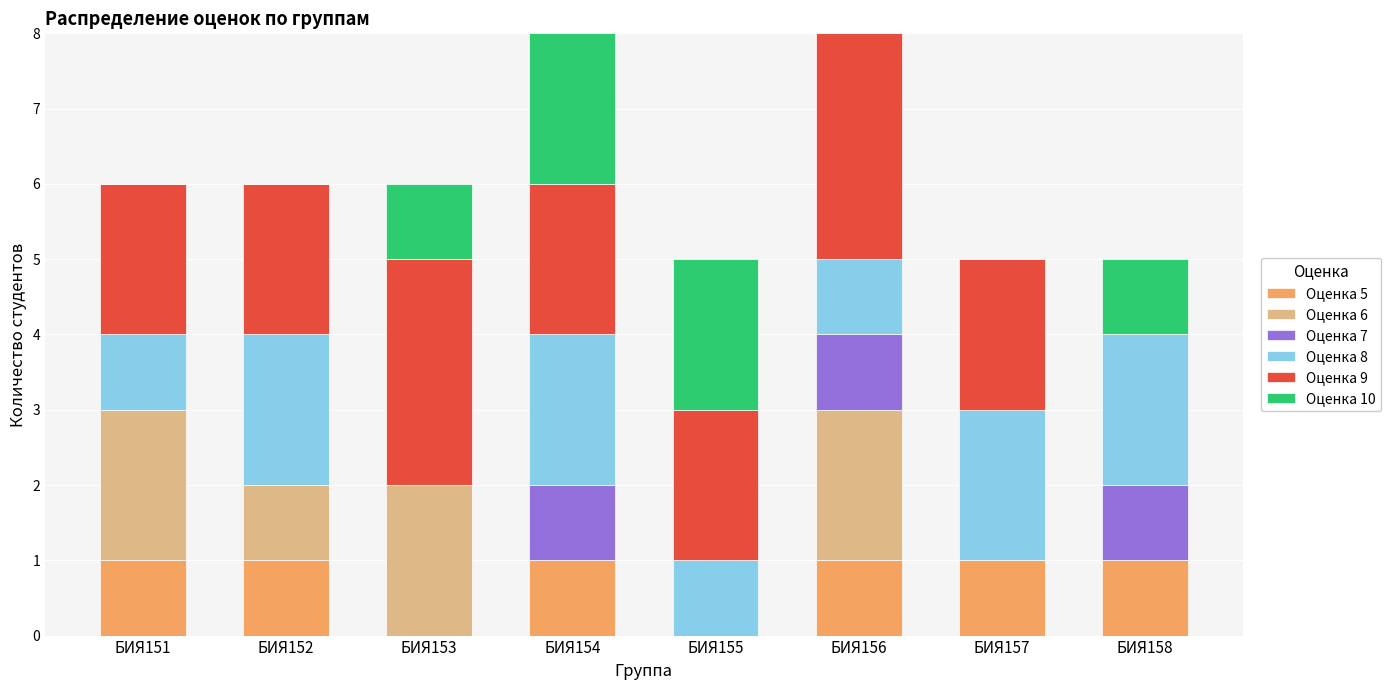

What is the total value across all series at БИЯ151?

6